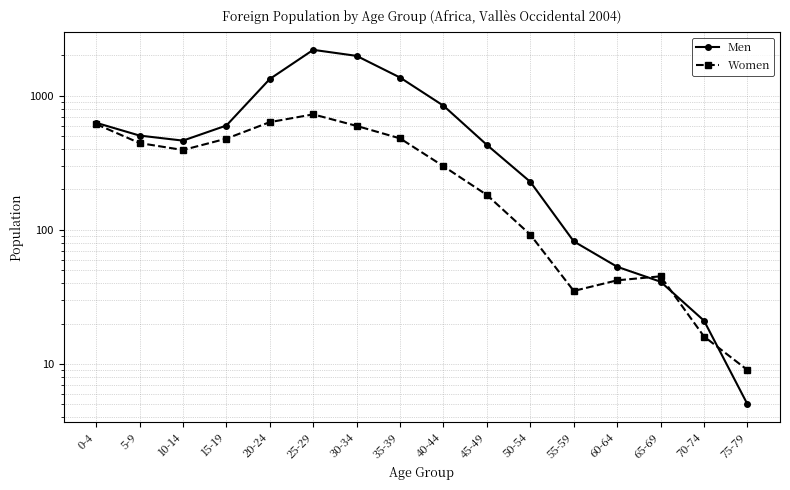

What is the difference between the highest and lowest values at 75-79?

4